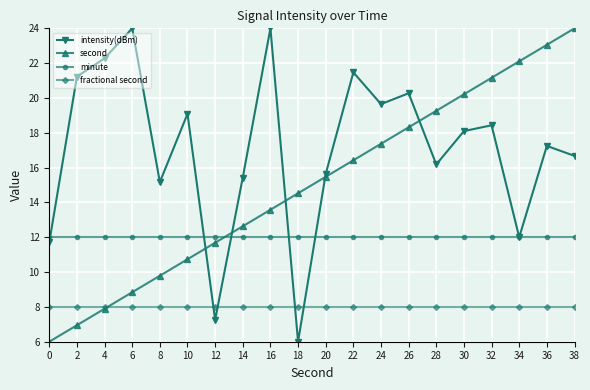

At which label does intensity(dBm) first exceed 18?

2